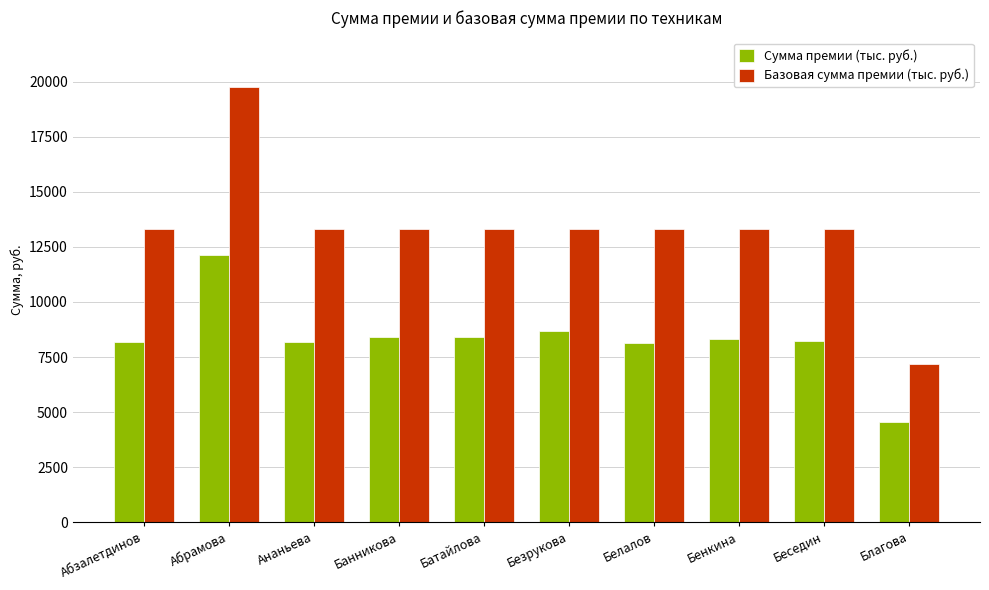

What is the total value across all series at Беседин?

21520.6